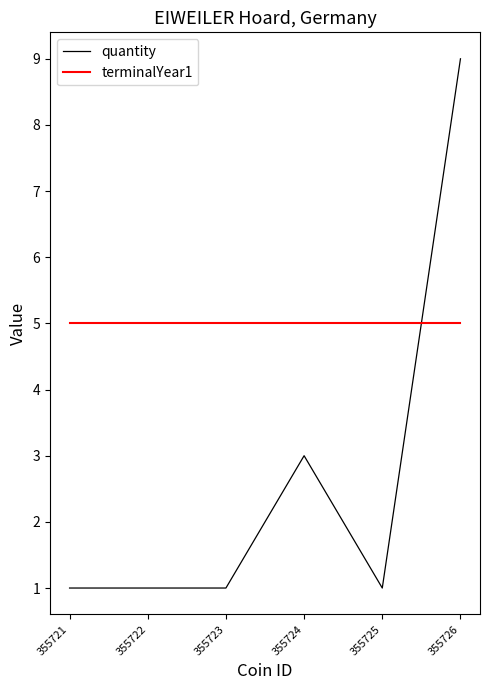

How many quantity values are between 1 and 3?

5